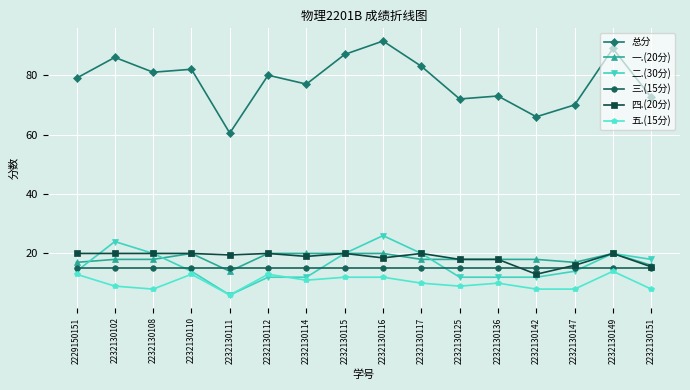

True or false: 二.(30分) and 总分 cross at least once.

False